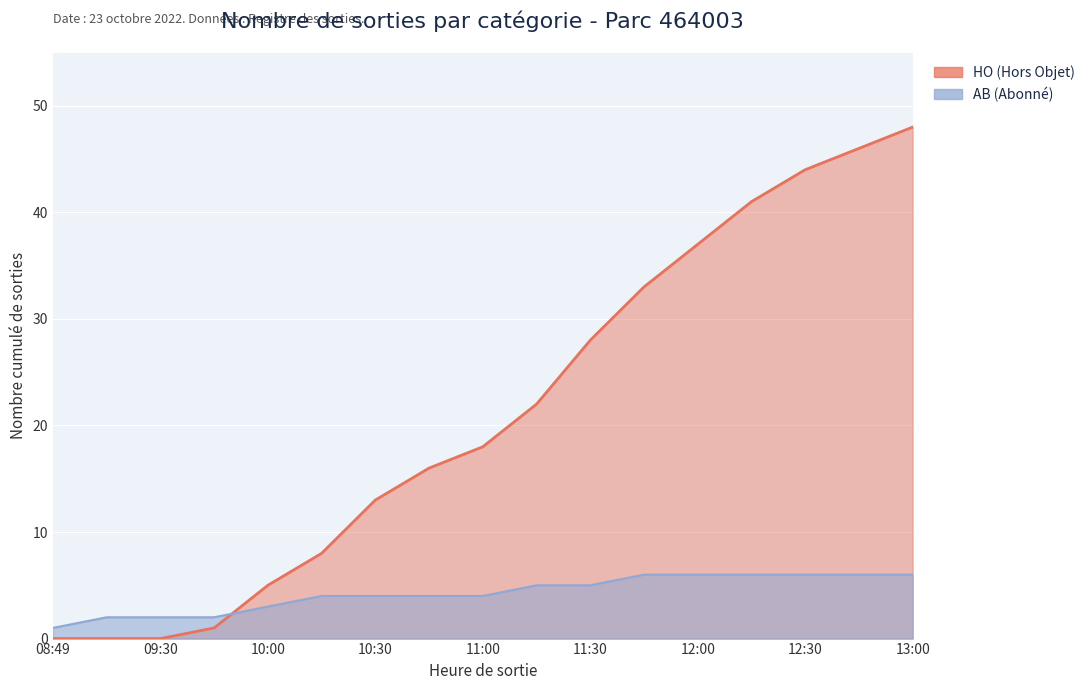

Reading right to left, extract all data points from this chart.

HO (Hors Objet): 48	46	44	41	37	33	28	22	18	16	13	8	5	1	0	0	0
AB (Abonné): 6	6	6	6	6	6	5	5	4	4	4	4	3	2	2	2	1